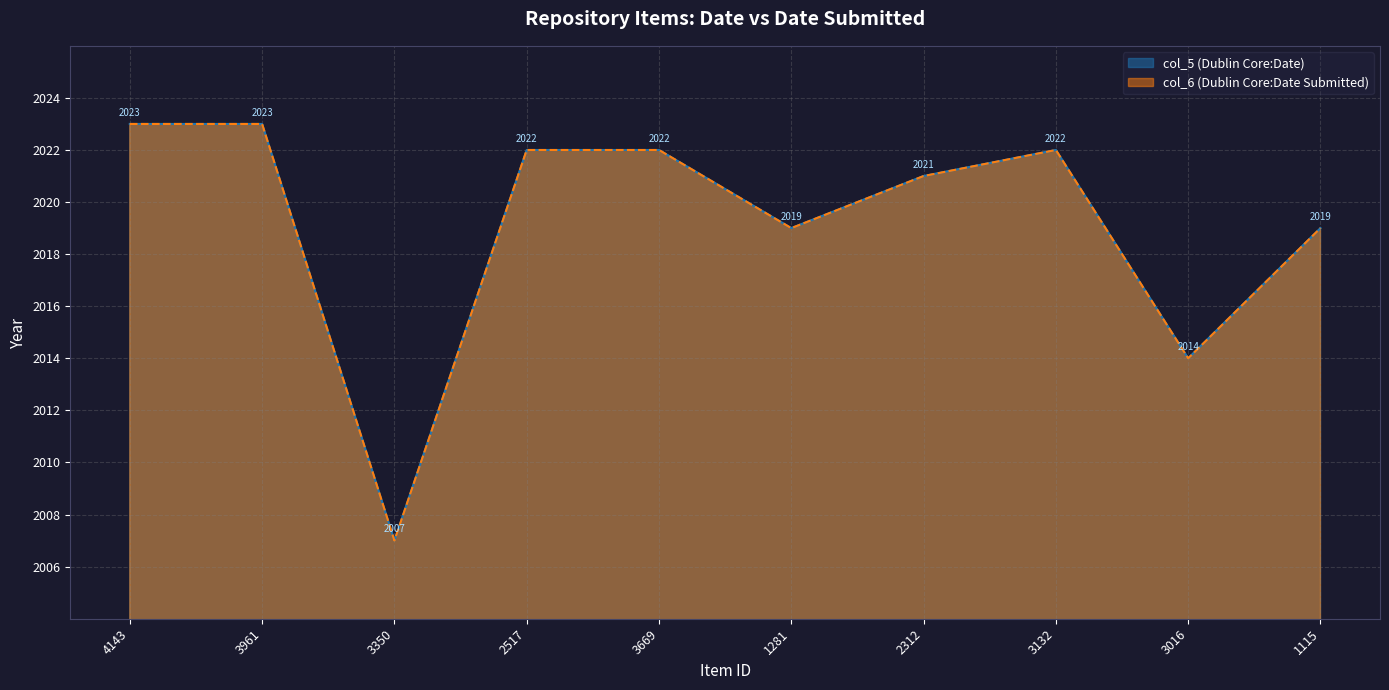

Is it true that col_5 (Dublin Core:Date) equals 2022 at 2517?

True